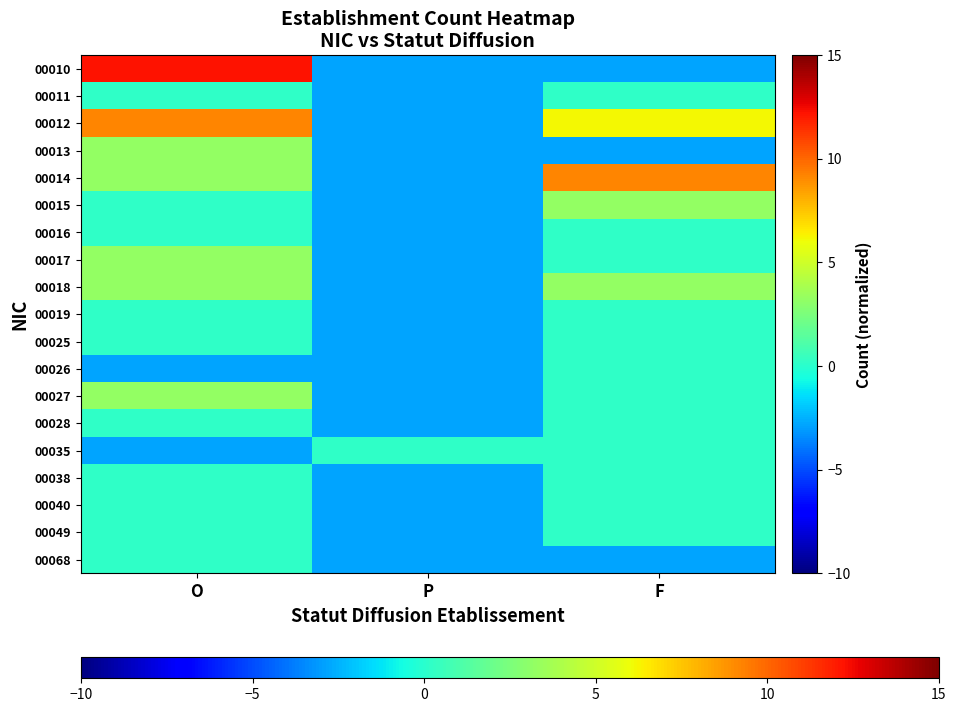

Rank the series at P from lowest to highest value.

00010, 00011, 00012, 00013, 00014, 00015, 00016, 00017, 00018, 00019, 00025, 00026, 00027, 00028, 00038, 00040, 00049, 00068, 00035